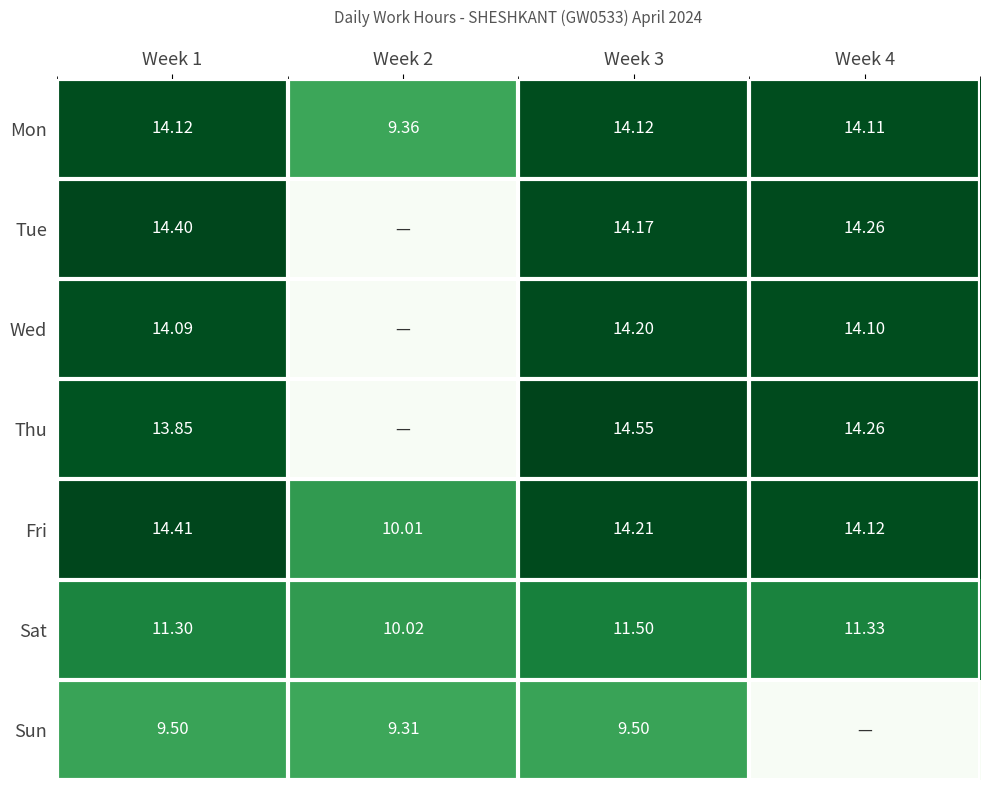

How many data points in Mon are above 14?

3